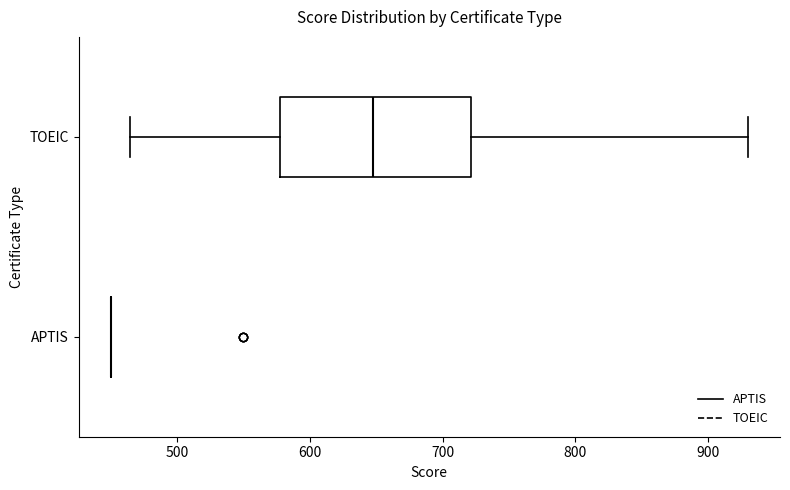

Which box is the widest, from its left edge to its right edge?

TOEIC